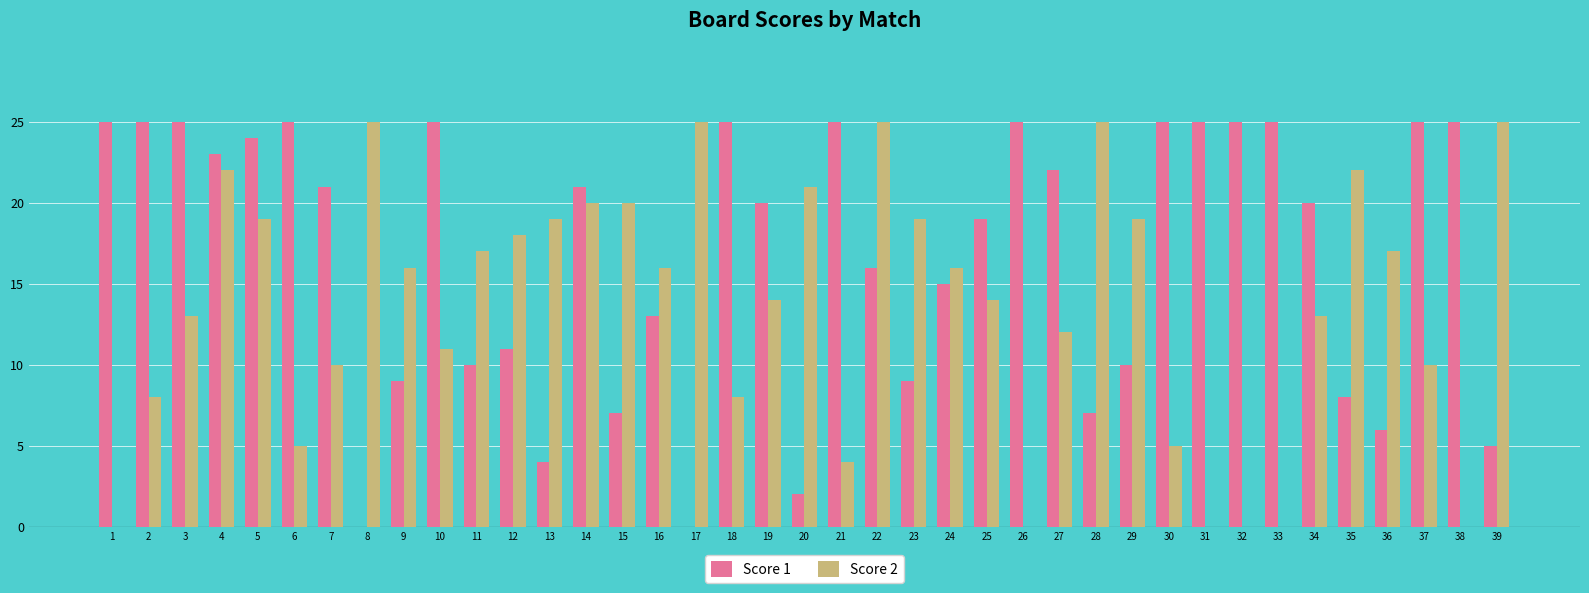

At which category is the sum across all series the highest?

4